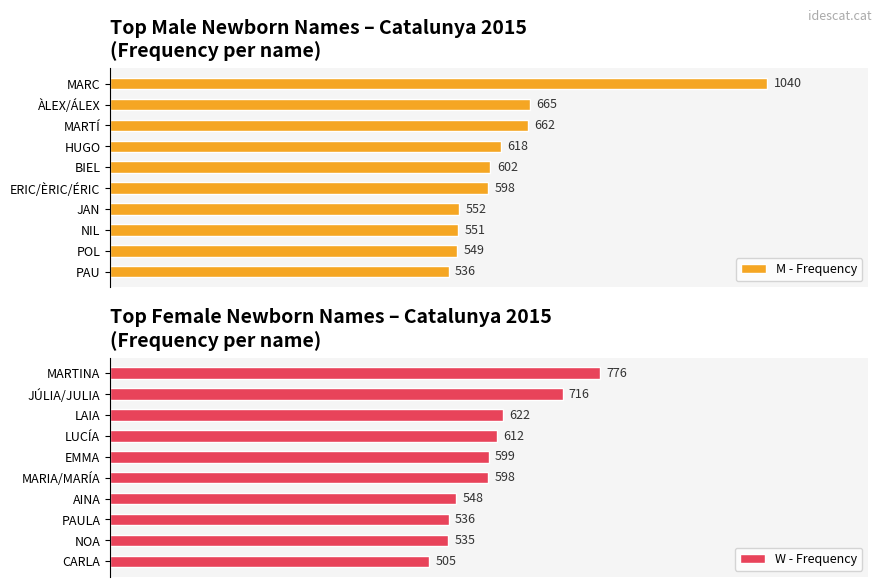

What is the average value of the W - Frequency series?

605